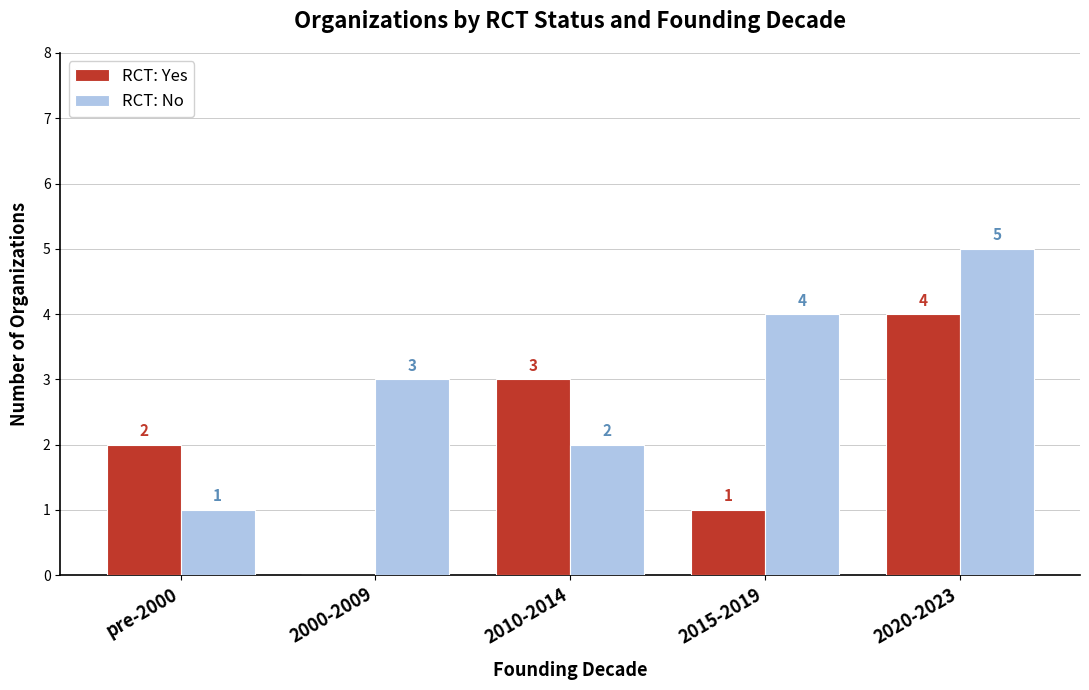

What is the maximum value shown in the chart?

5